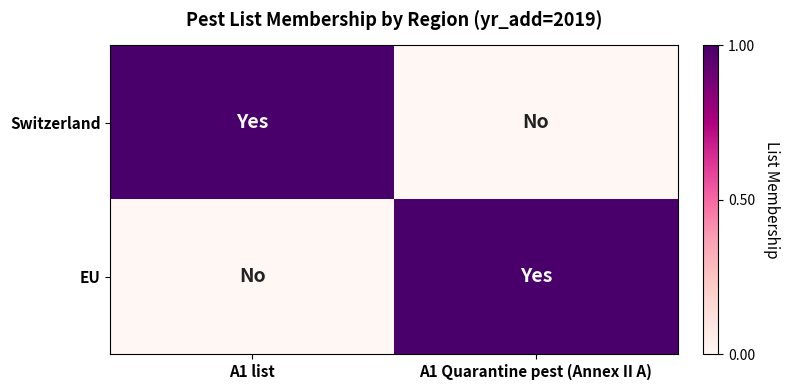

What is the difference between the highest and lowest values at A1 Quarantine pest (Annex II A)?

1